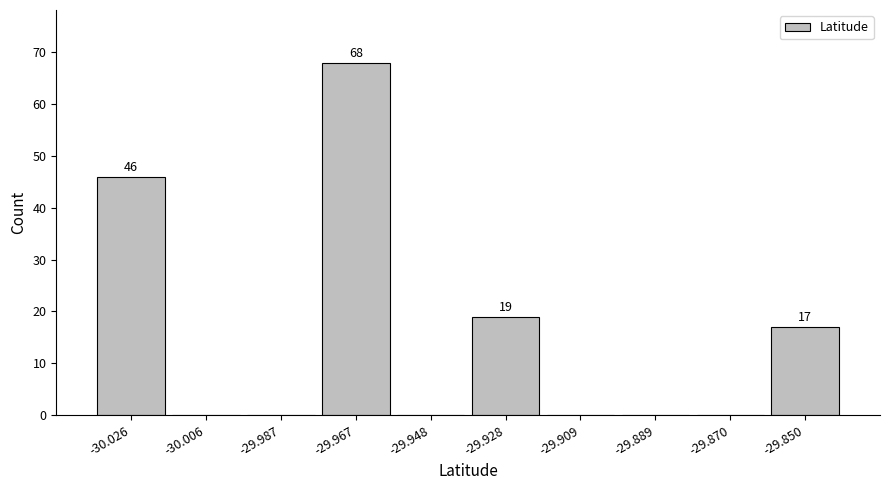

Which range on the x-axis has the tallest bar?

-29.976 to -29.958